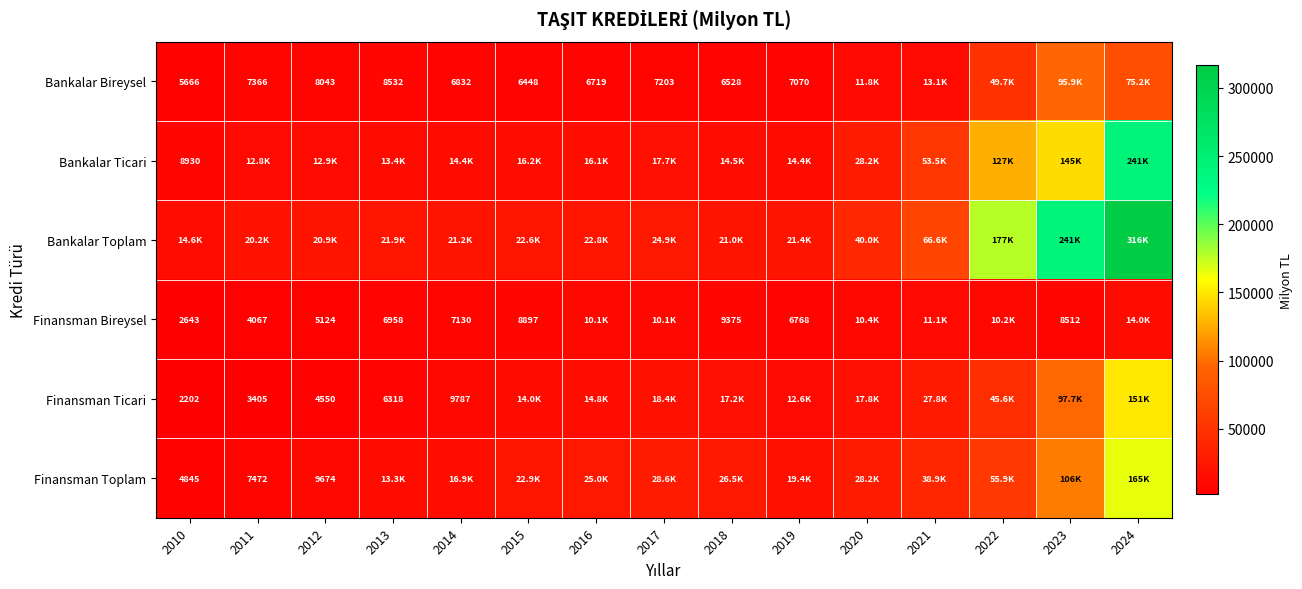

What is the difference between the maximum and second lowest values in the Bankalar Bireysel series?

89495.3